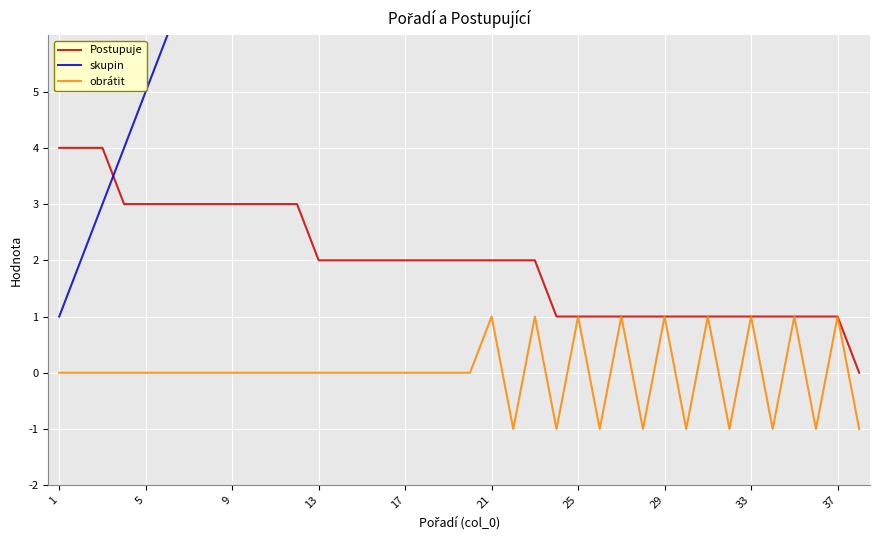

What value does the Postupuje series have at 21?

2